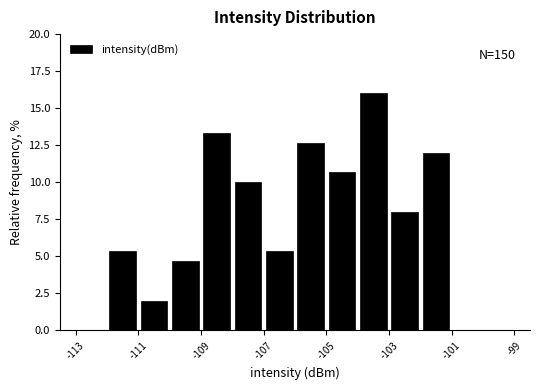

Which range on the x-axis has the tallest bar?

-104 to -103